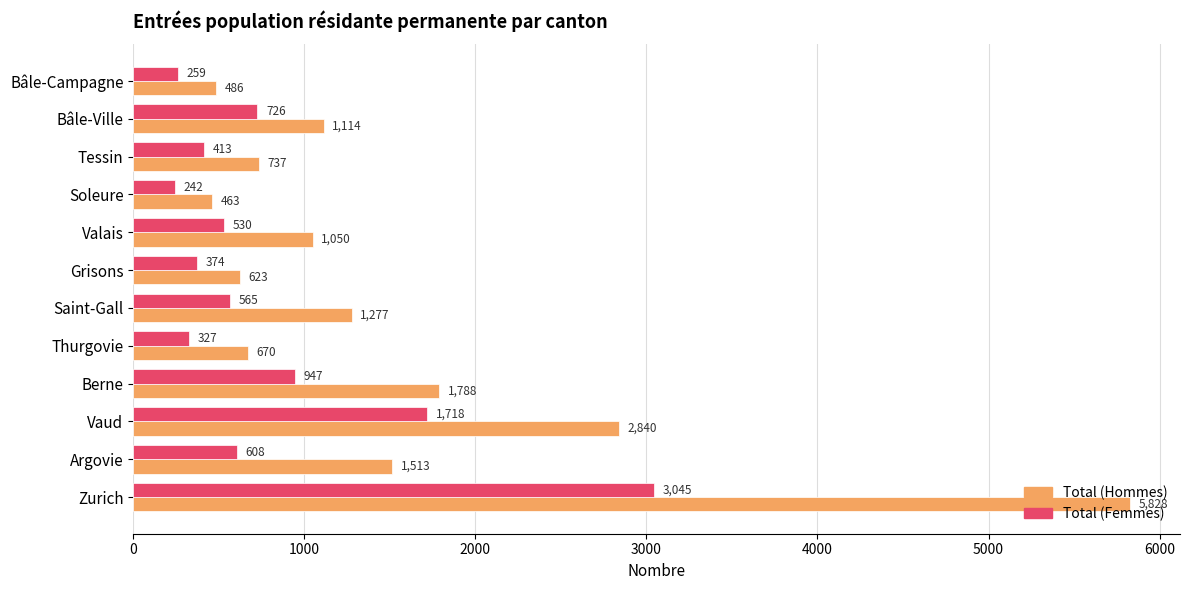

Between Thurgovie and Saint-Gall, which series saw the biggest shift?

Total (Hommes)